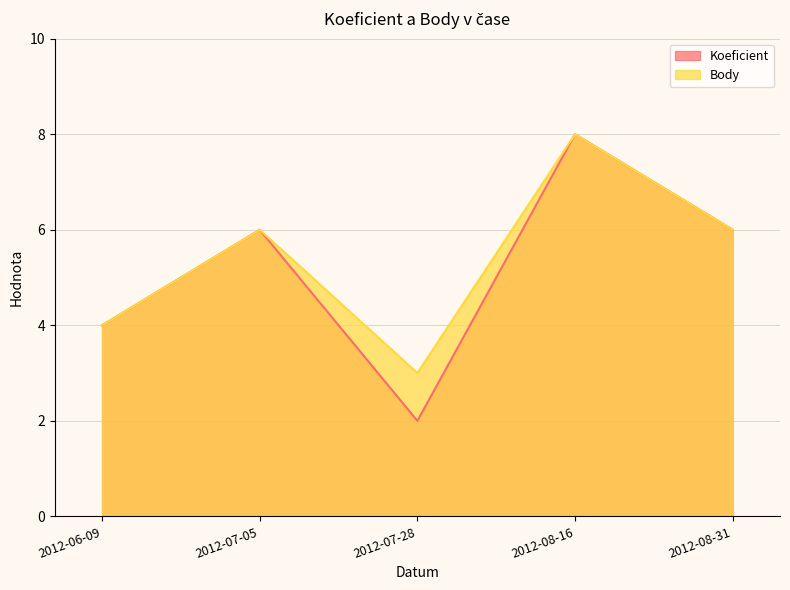

What are all the series names shown in the legend?

Koeficient, Body